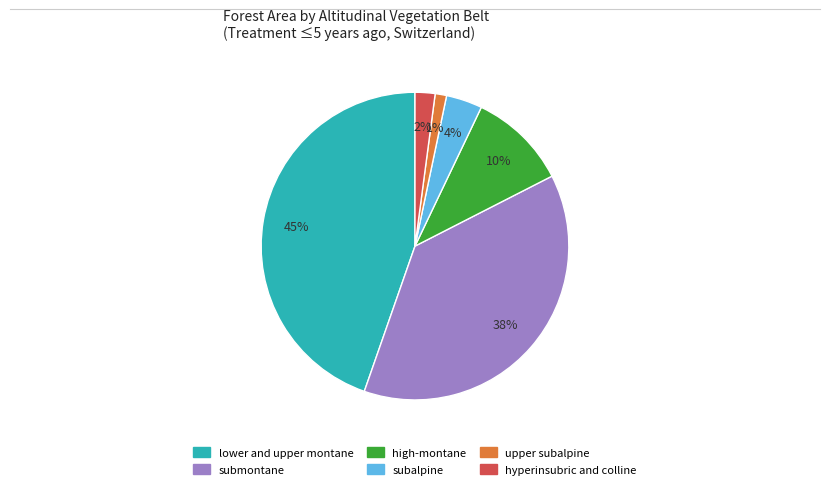

True or false: high-montane accounts for 20% of the total.

False